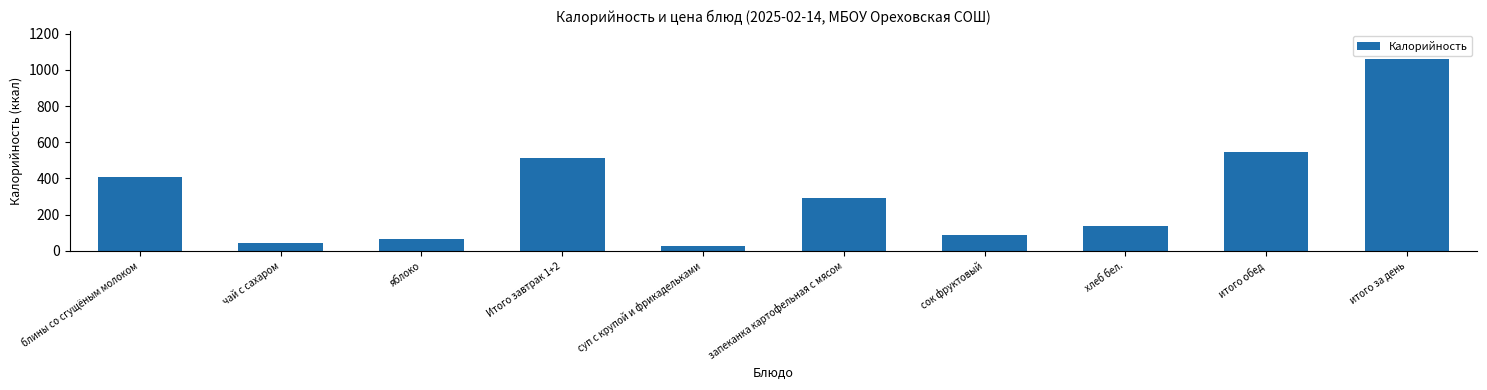

Which category has the lowest value across all series?

суп с крупой и фрикадельками